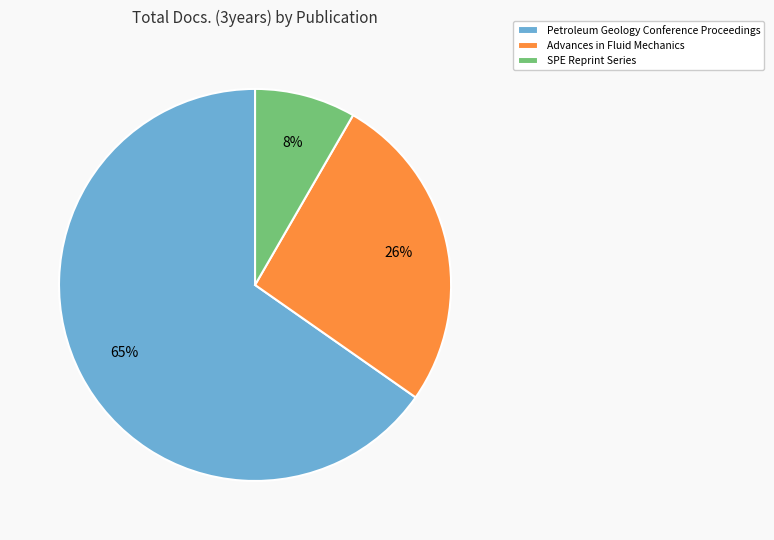

Which category accounts for the majority?

Petroleum Geology Conference Proceedings